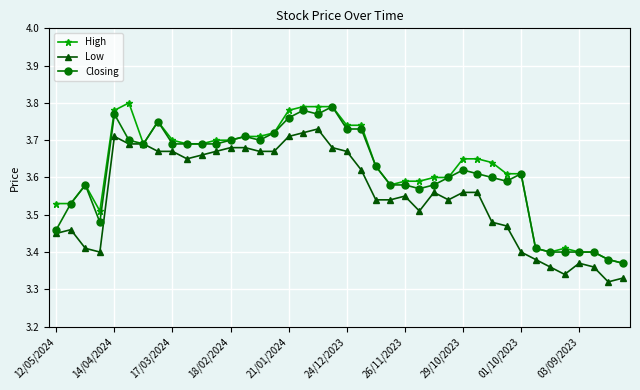

Count the Low values in the range 3 to 4.

40